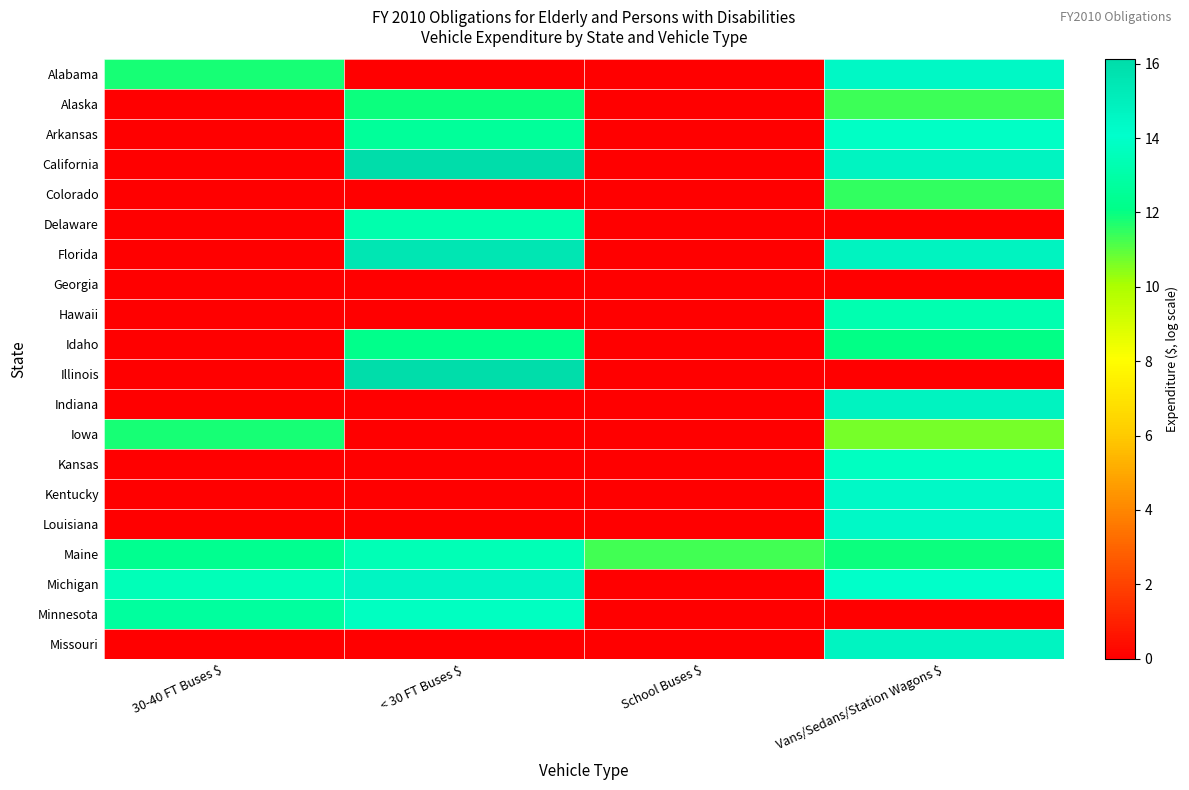

Reading right to left, extract all data points from this chart.

Alabama: Vans/Sedans/Station Wagons $=14.5	School Buses $=0.0	< 30 FT Buses $=0.0	30-40 FT Buses $=11.8
Alaska: Vans/Sedans/Station Wagons $=11.4	School Buses $=0.0	< 30 FT Buses $=11.9	30-40 FT Buses $=0.0
Arkansas: Vans/Sedans/Station Wagons $=13.9	School Buses $=0.0	< 30 FT Buses $=12.6	30-40 FT Buses $=0.0
California: Vans/Sedans/Station Wagons $=14.7	School Buses $=0.0	< 30 FT Buses $=16.1	30-40 FT Buses $=0.0
Colorado: Vans/Sedans/Station Wagons $=11.5	School Buses $=0.0	< 30 FT Buses $=0.0	30-40 FT Buses $=0.0
Delaware: Vans/Sedans/Station Wagons $=0.0	School Buses $=0.0	< 30 FT Buses $=13.2	30-40 FT Buses $=0.0
Florida: Vans/Sedans/Station Wagons $=14.8	School Buses $=0.0	< 30 FT Buses $=15.5	30-40 FT Buses $=0.0
Georgia: Vans/Sedans/Station Wagons $=0.0	School Buses $=0.0	< 30 FT Buses $=0.0	30-40 FT Buses $=0.0
Hawaii: Vans/Sedans/Station Wagons $=13.2	School Buses $=0.0	< 30 FT Buses $=0.0	30-40 FT Buses $=0.0
Idaho: Vans/Sedans/Station Wagons $=12.0	School Buses $=0.0	< 30 FT Buses $=12.2	30-40 FT Buses $=0.0
Illinois: Vans/Sedans/Station Wagons $=0.0	School Buses $=0.0	< 30 FT Buses $=16.1	30-40 FT Buses $=0.0
Indiana: Vans/Sedans/Station Wagons $=14.8	School Buses $=0.0	< 30 FT Buses $=0.0	30-40 FT Buses $=0.0
Iowa: Vans/Sedans/Station Wagons $=10.7	School Buses $=0.0	< 30 FT Buses $=0.0	30-40 FT Buses $=11.8
Kansas: Vans/Sedans/Station Wagons $=13.7	School Buses $=0.0	< 30 FT Buses $=0.0	30-40 FT Buses $=0.0
Kentucky: Vans/Sedans/Station Wagons $=14.4	School Buses $=0.0	< 30 FT Buses $=0.0	30-40 FT Buses $=0.0
Louisiana: Vans/Sedans/Station Wagons $=14.4	School Buses $=0.0	< 30 FT Buses $=0.0	30-40 FT Buses $=0.0
Maine: Vans/Sedans/Station Wagons $=11.9	School Buses $=11.3	< 30 FT Buses $=13.4	30-40 FT Buses $=12.3
Michigan: Vans/Sedans/Station Wagons $=14.0	School Buses $=0.0	< 30 FT Buses $=14.6	30-40 FT Buses $=13.5
Minnesota: Vans/Sedans/Station Wagons $=0.0	School Buses $=0.0	< 30 FT Buses $=13.8	30-40 FT Buses $=12.8
Missouri: Vans/Sedans/Station Wagons $=14.7	School Buses $=0.0	< 30 FT Buses $=0.0	30-40 FT Buses $=0.0